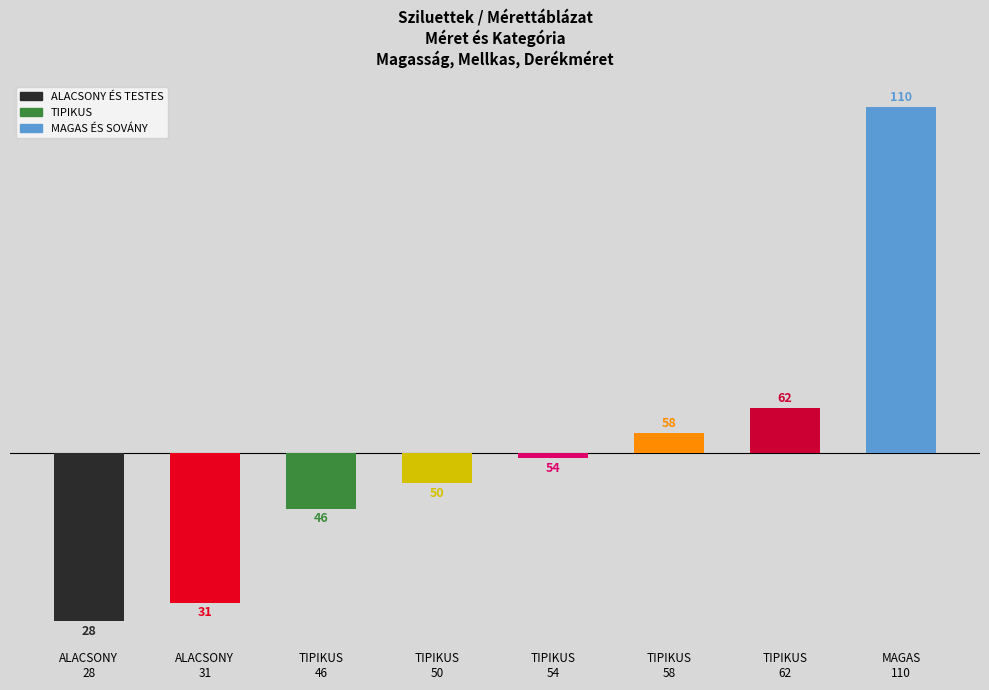

Where does the data first go above 0?

TIPIKUS 58